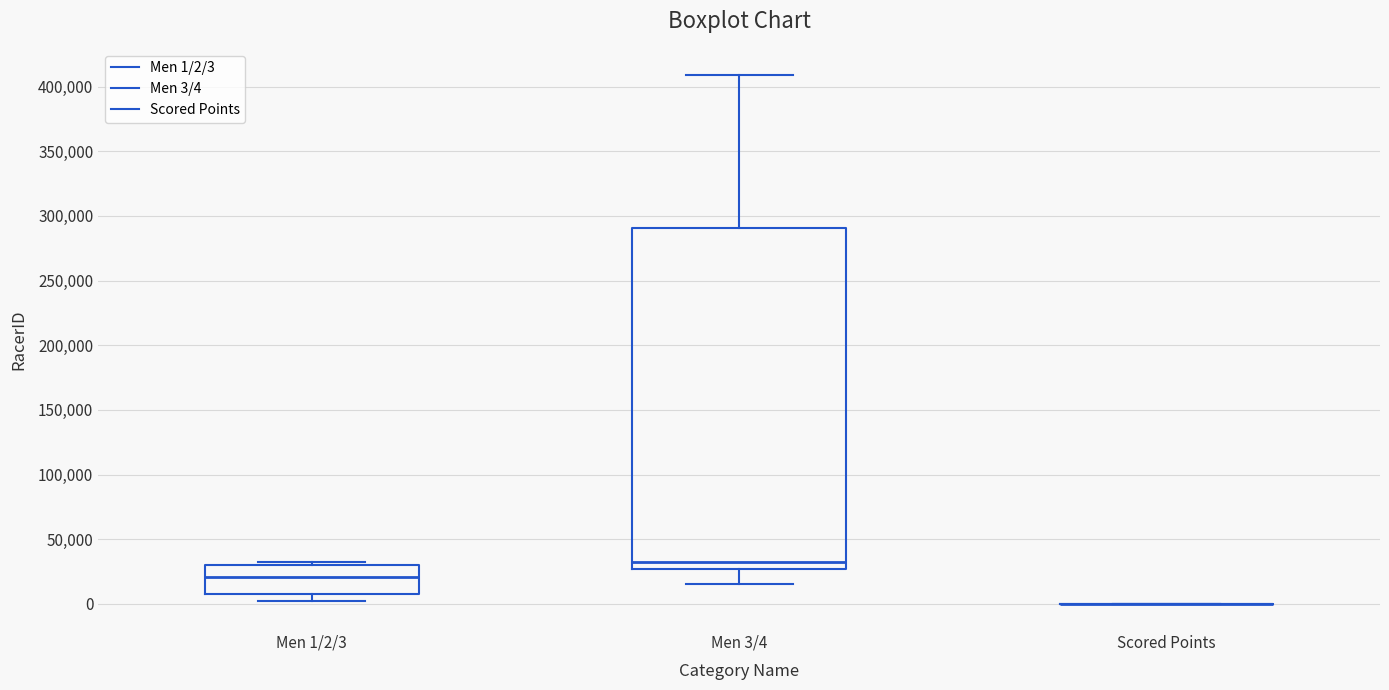

Comparing the boxes themselves (not the whiskers), which one is the tallest?

Men 3/4